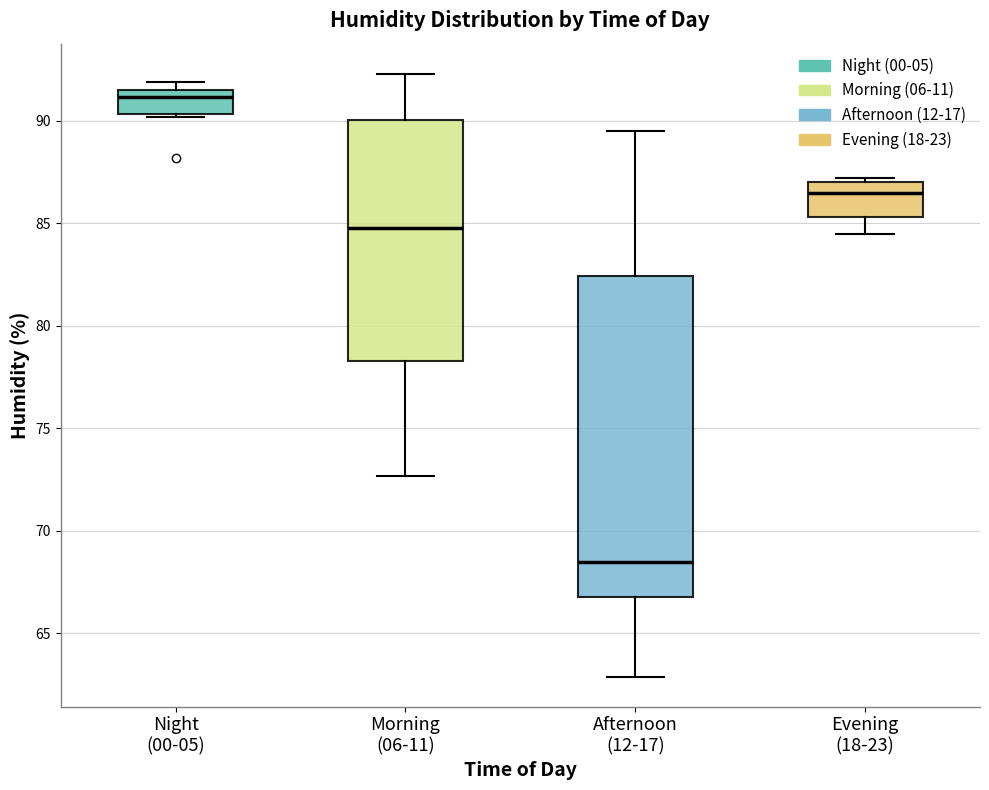

Reading left to right, transcribe this box plot: for each box, give where its median line is, the range the box spans, and where its two whiskers end, as read against the y-axis. The values are not printed on the chart, so give them approximately, as read against the axis.

Night (00-05): median 91.0, box 90.5 to 91.5, whiskers 90.0 to 92.0
Morning (06-11): median 85.0, box 78.5 to 90.0, whiskers 72.5 to 92.5
Afternoon (12-17): median 68.5, box 67.0 to 82.5, whiskers 63.0 to 89.5
Evening (18-23): median 86.5, box 85.5 to 87.0, whiskers 84.5 to 87.0 (just above the box's upper edge)